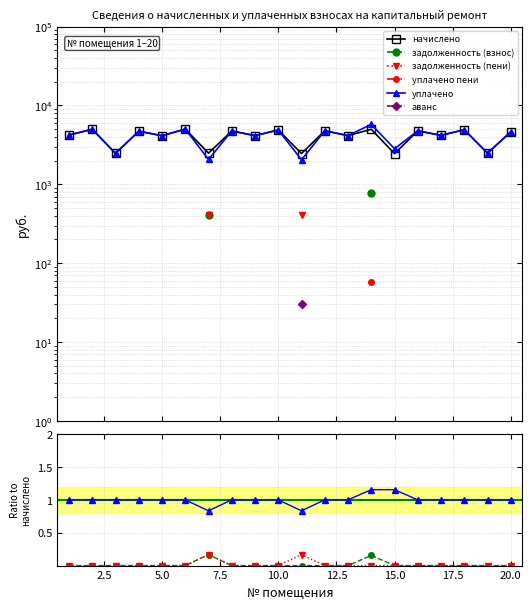

How many lines are shown in the chart?

6